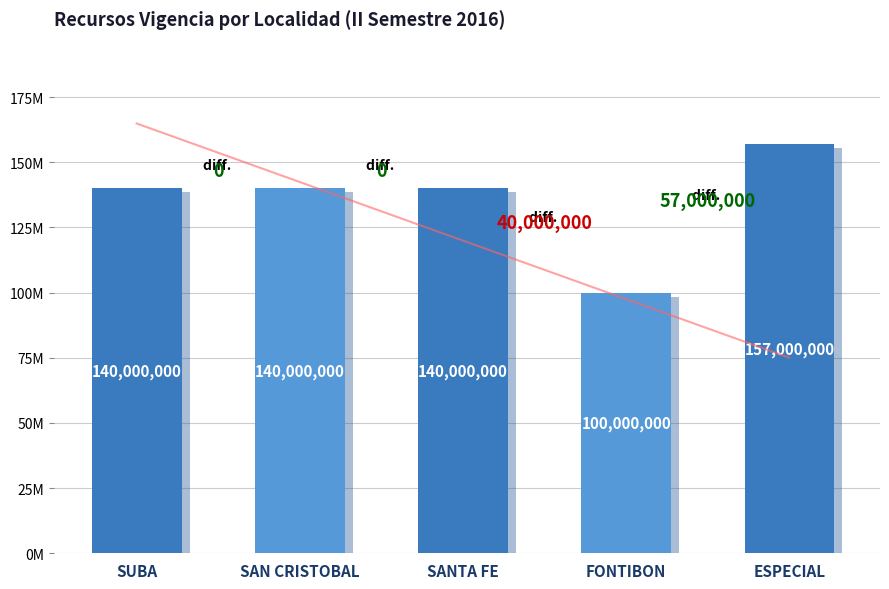

What is the difference between the maximum and second lowest values?

17000000